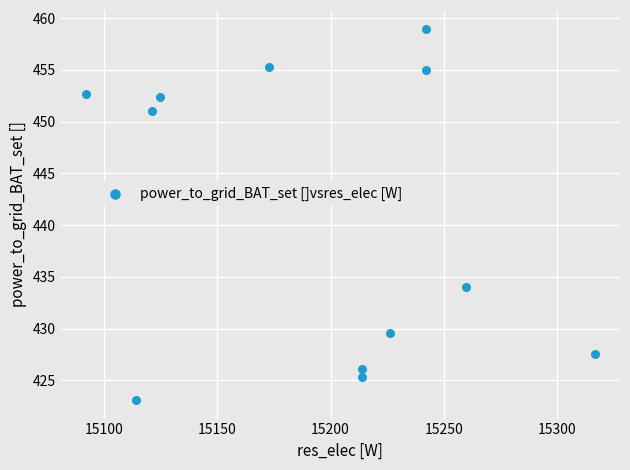

What Y value in the scatter plot is closest to 441?

434.0